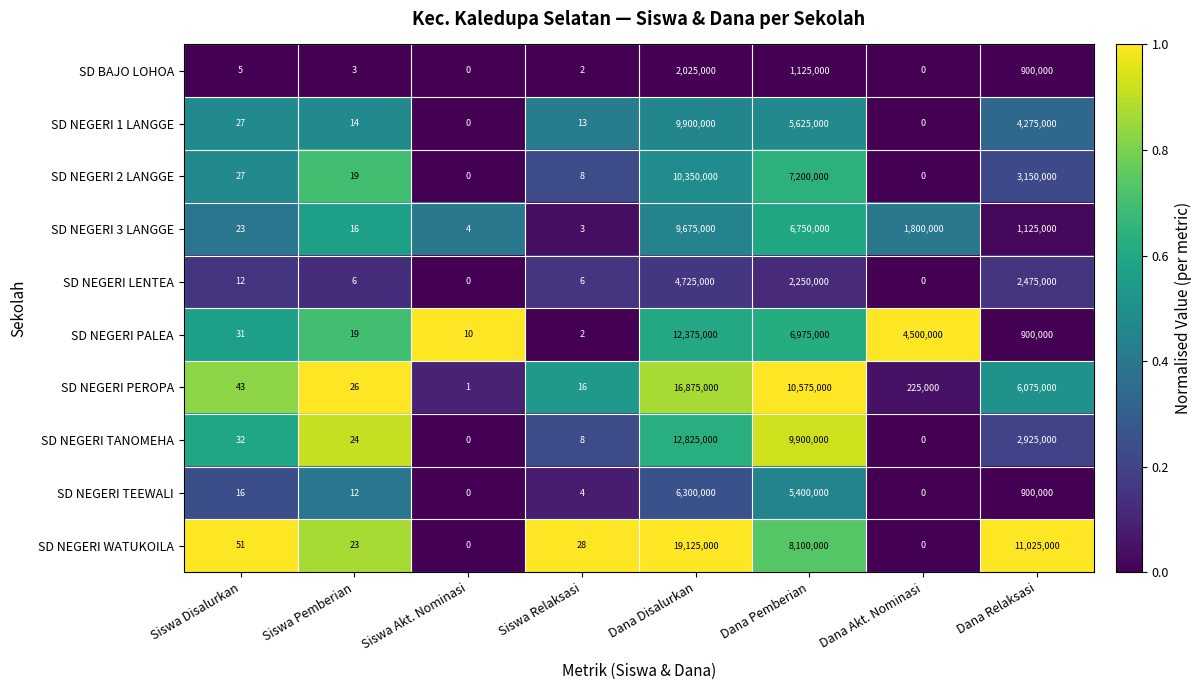

What is the difference between the second highest and second lowest values in the SD NEGERI 3 LANGGE series?

6749996